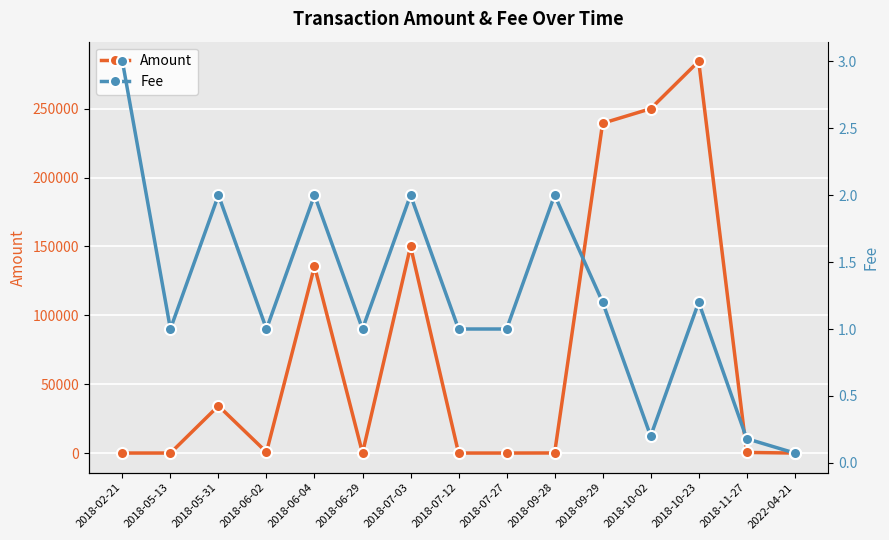

What is the difference between the maximum and minimum values in the Amount series?

284422.5